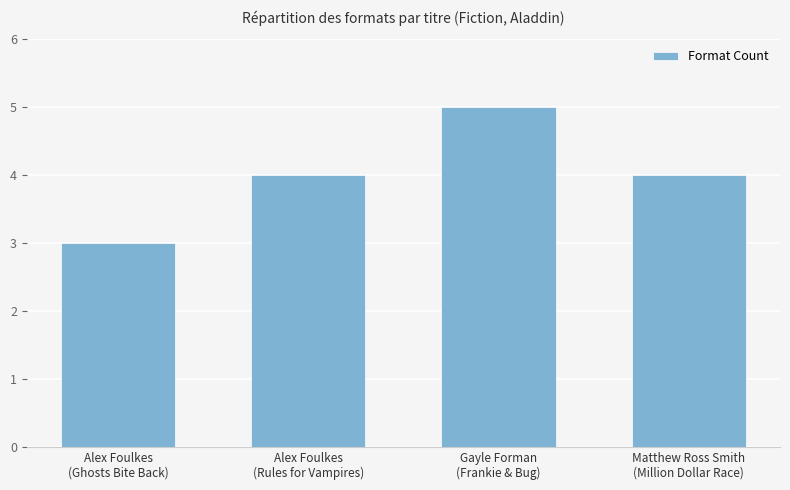

What is the sum of all values?

16